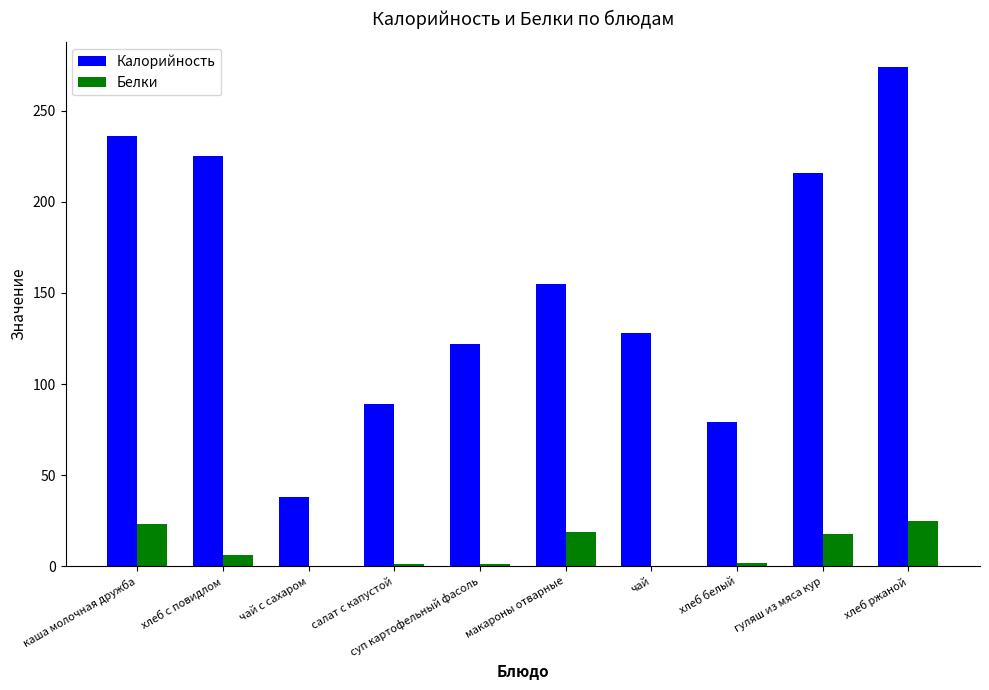

What is the approximate value of Калорийность at хлеб ржаной?

274.0